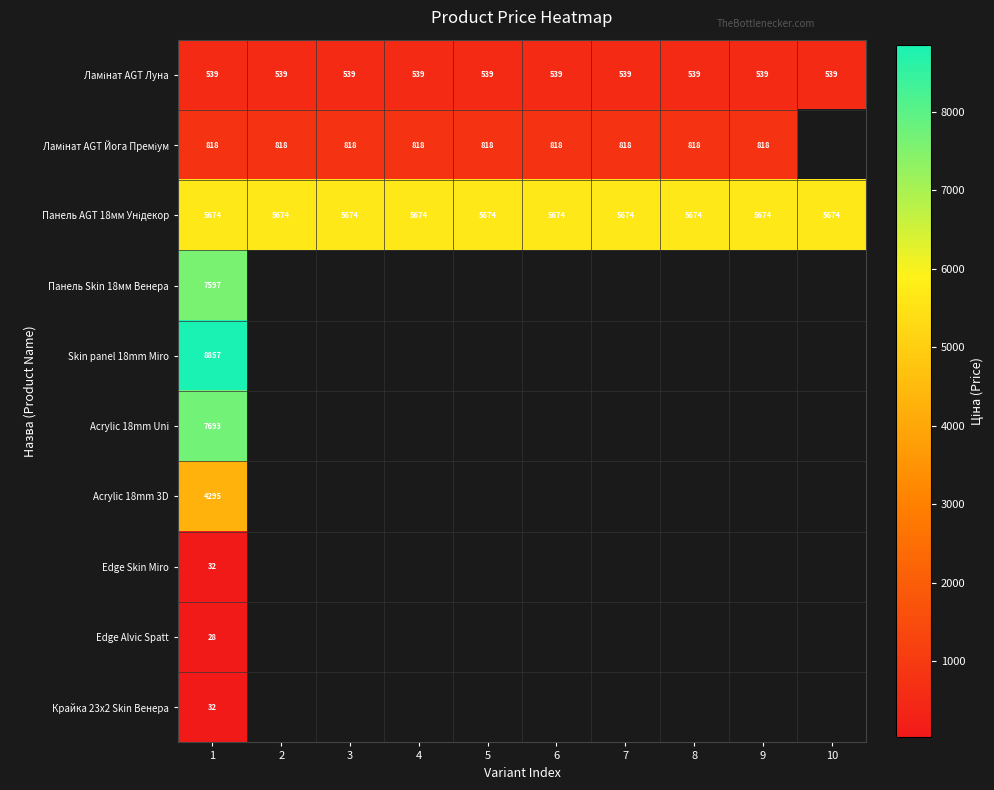

Is it true that Крайка 23x2 Skin Венера equals 32 at 1?

True